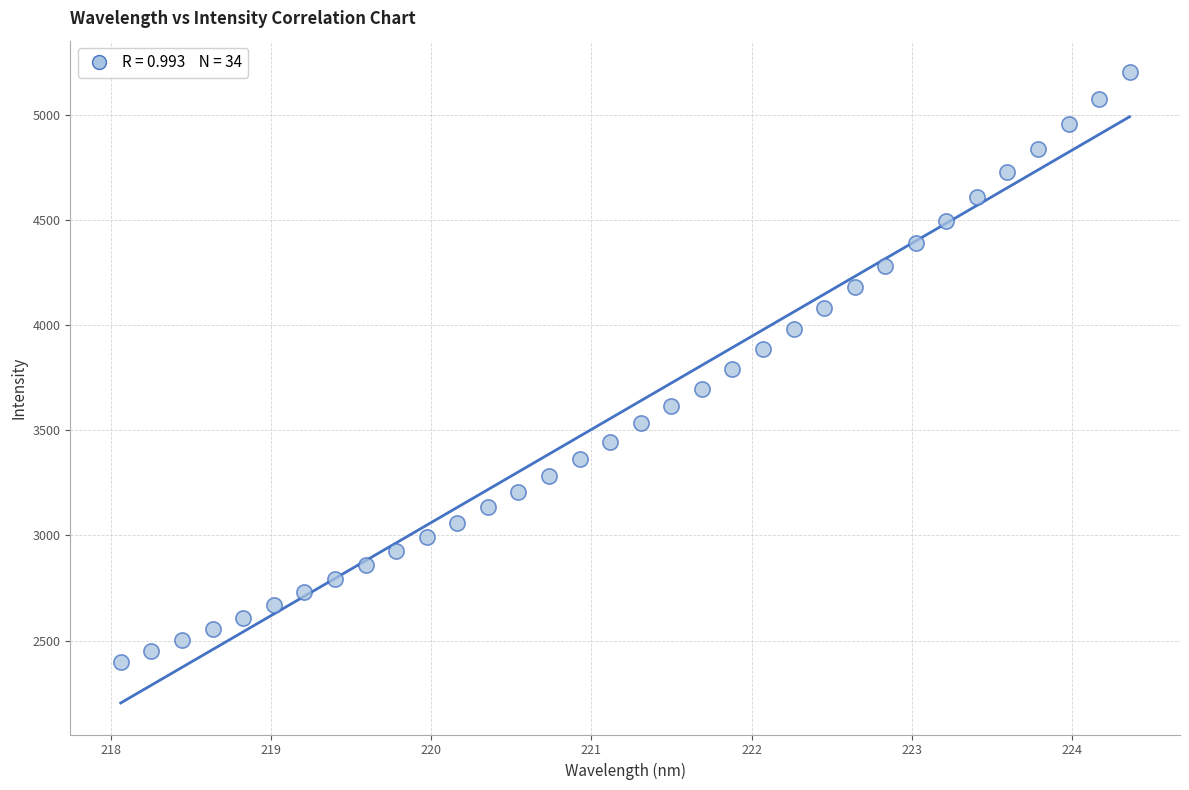

What is the range of X values (max minus min)?

6.3